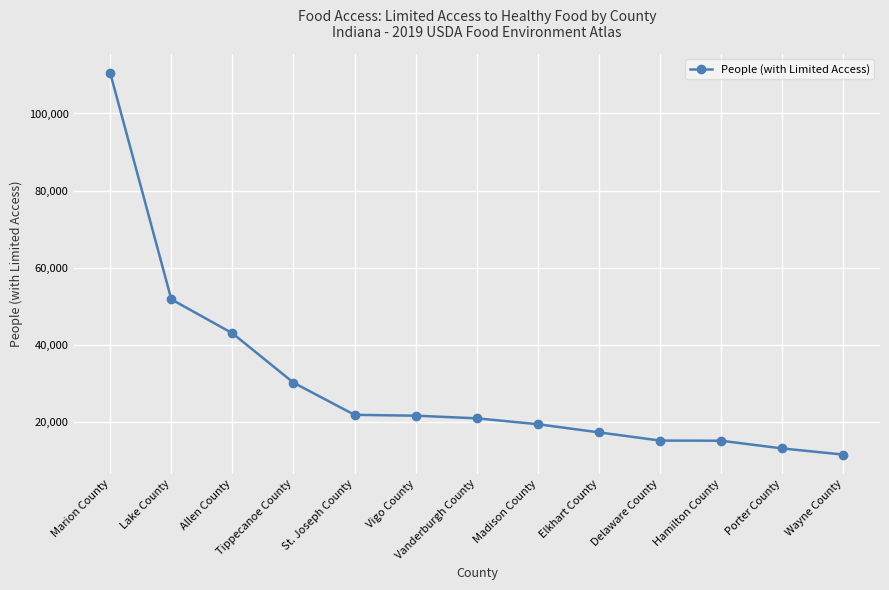

What is the change in value from Allen County to Vigo County?

-21392